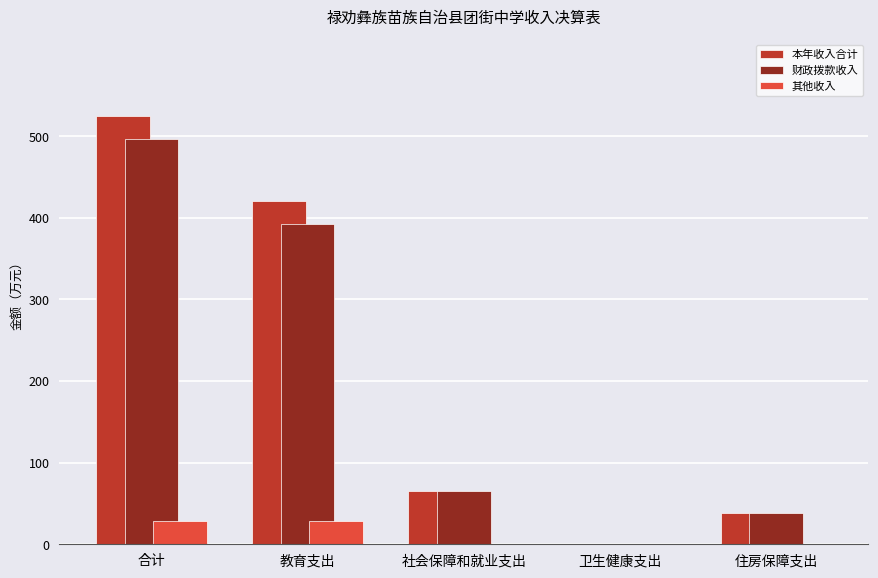

At which category is the sum across all series the highest?

合计